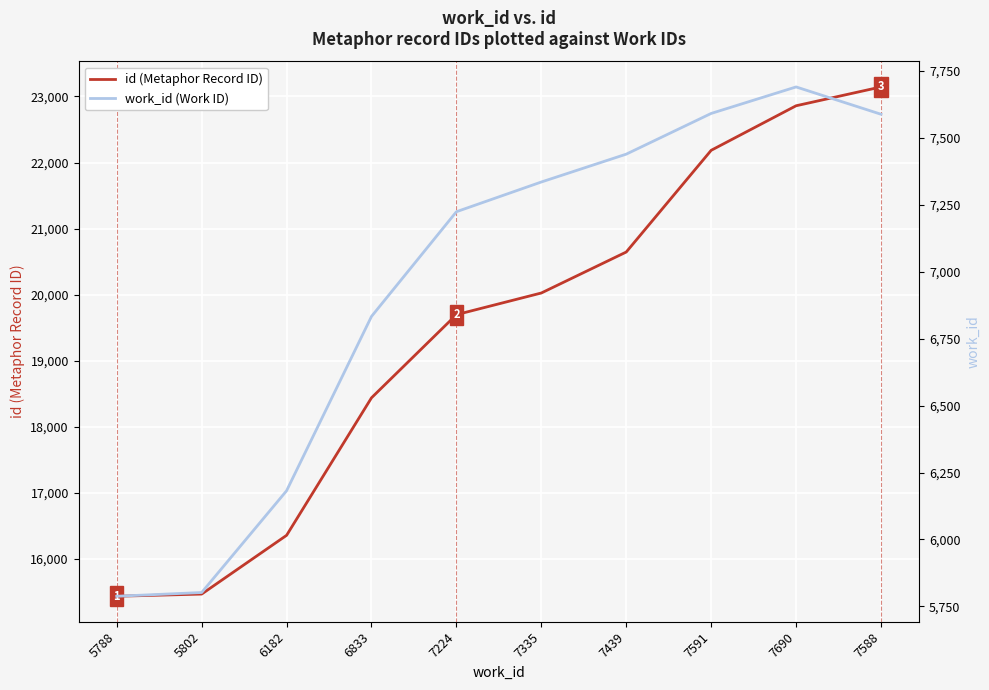

What is the smallest value displayed?

5788